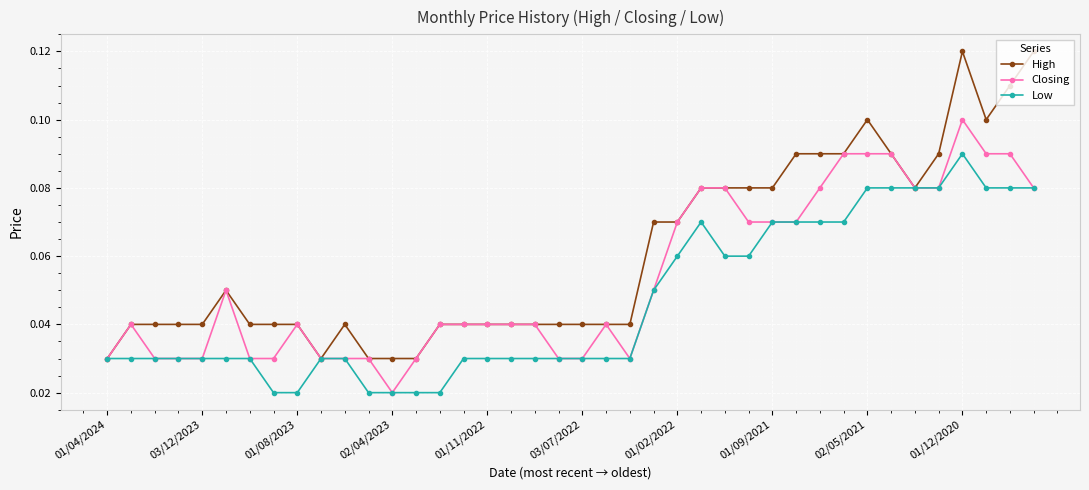

At how many categories does at least one series exceed 0?

40